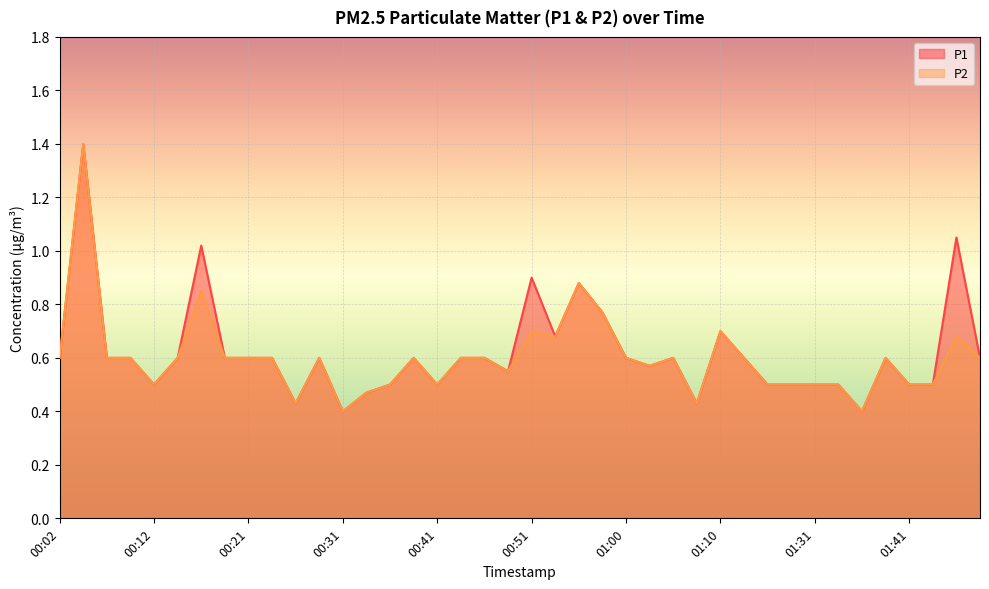

Between 00:19 and 01:33, which is larger?

00:19